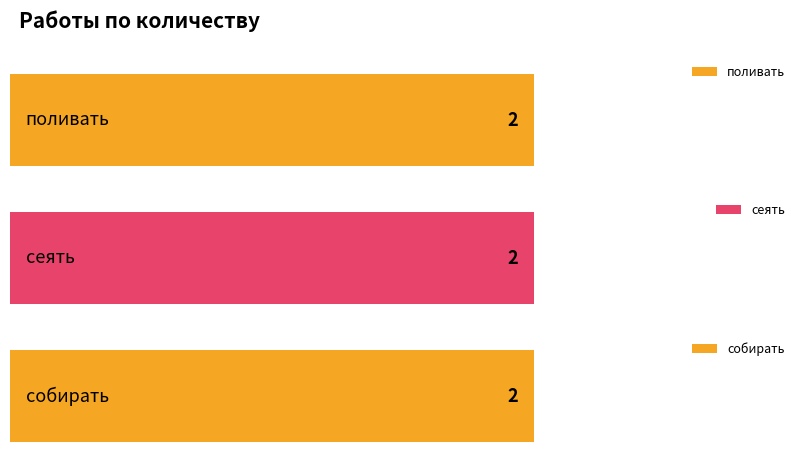

Is it true that the value at собирать is 2?

True